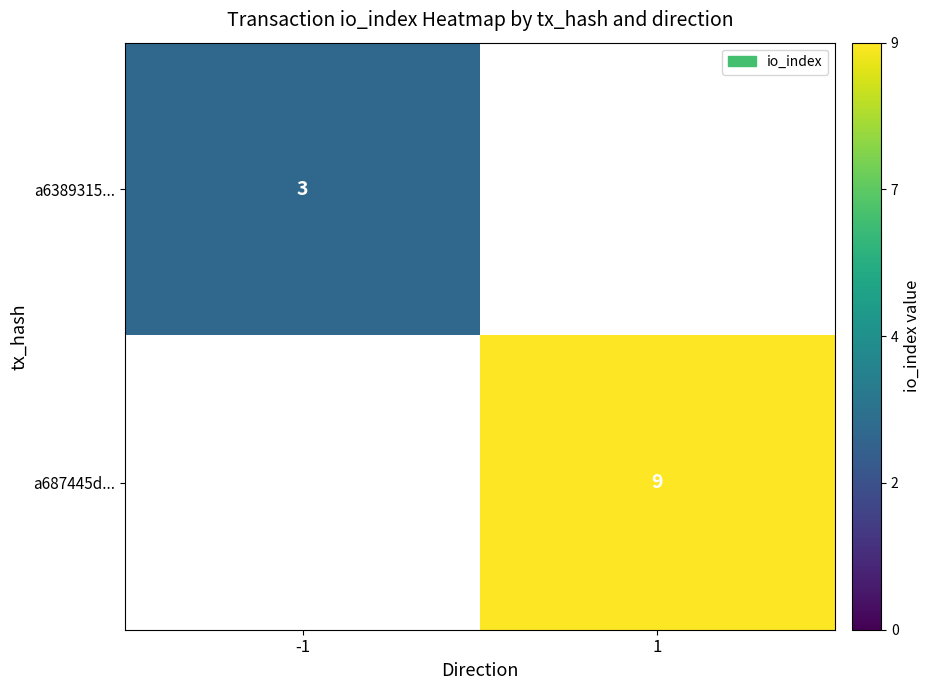

The a6389315... series shows 4 at -1. True or false?

False